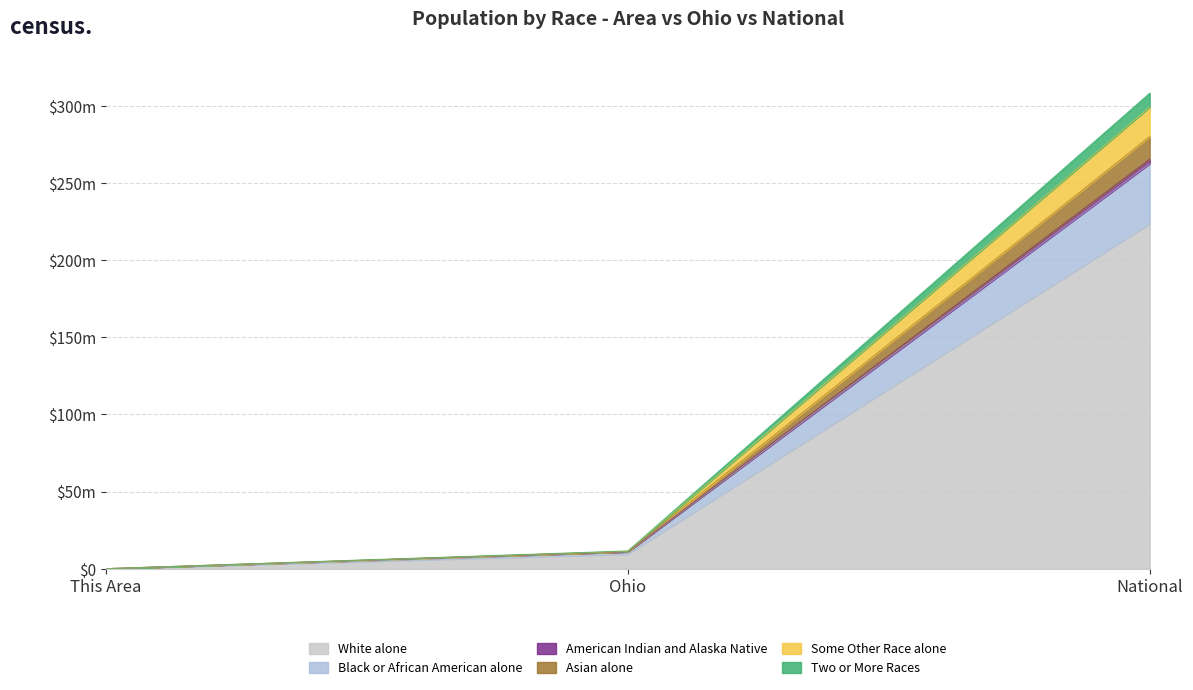

At which label does American Indian and Alaska Native reach its minimum?

This Area